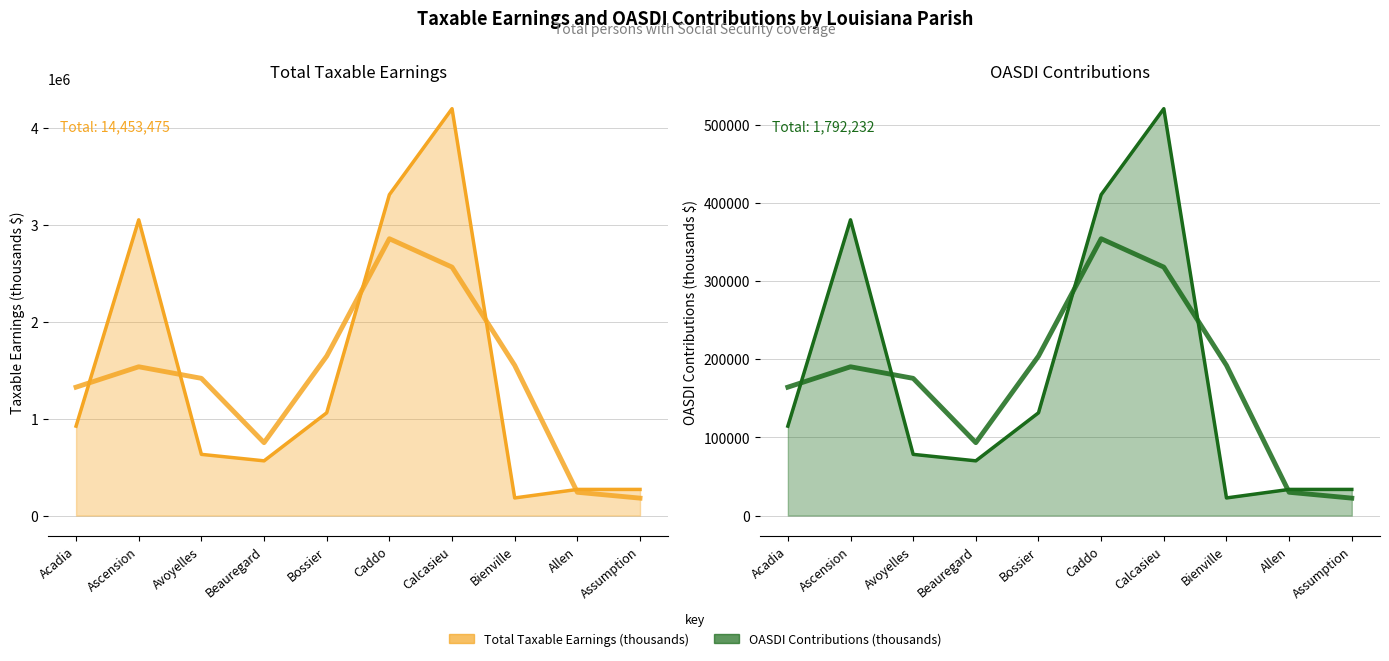

What is the highest value of the OASDI Contributions (thousands) series?

520318